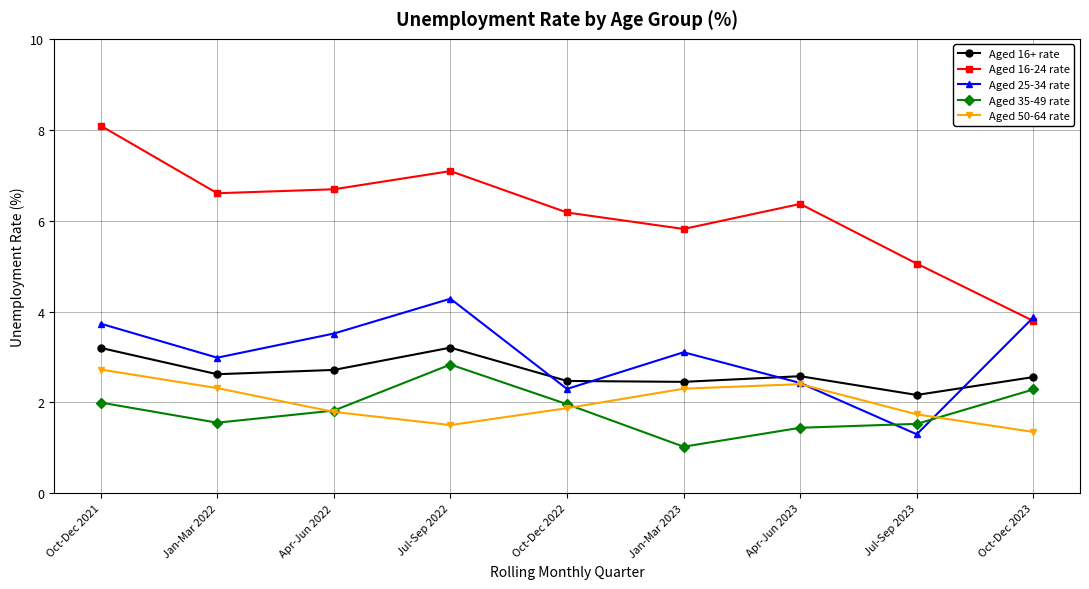

Between Oct-Dec 2021 and Jul-Sep 2023, which series saw the biggest shift?

Aged 16-24 rate